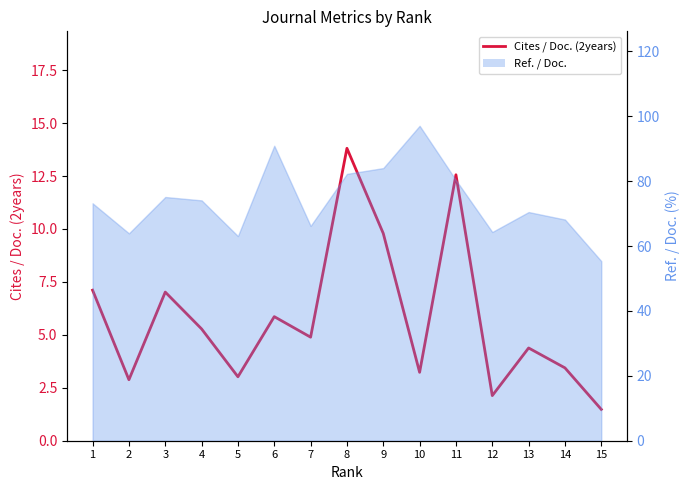

At which label does the data first exceed 4?

1